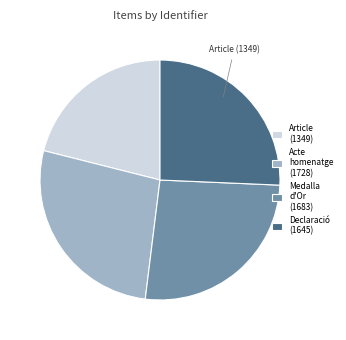

True or false: Declaració (1645) accounts for 34% of the total.

False